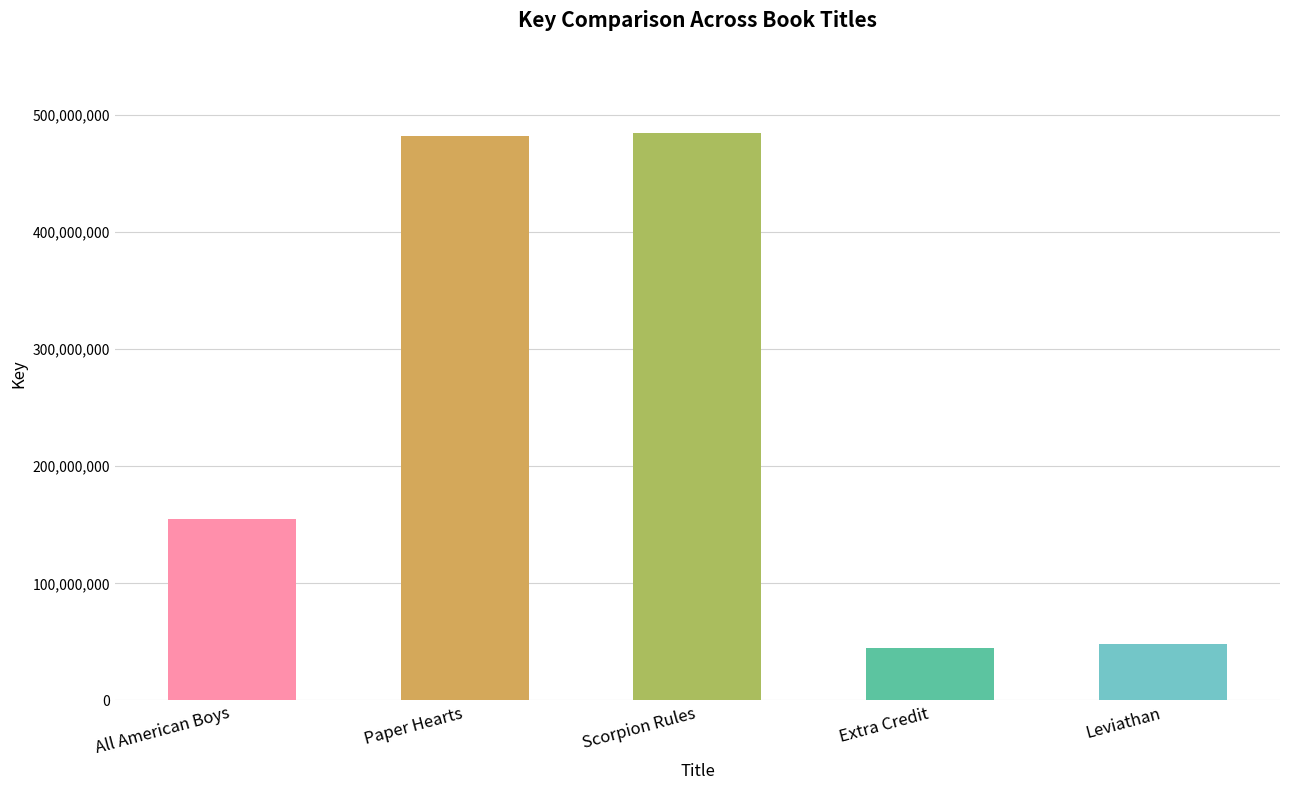

True or false: the data shows 25040683 at Leviathan.

False